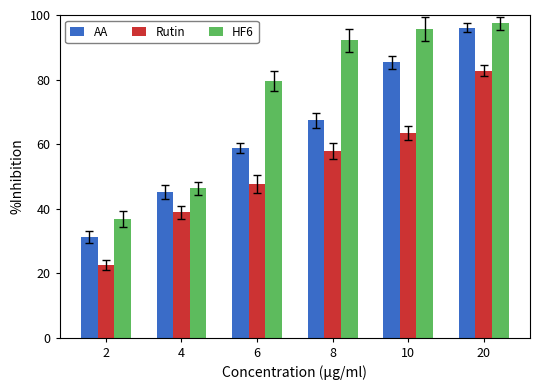

Which label corresponds to the smallest value in the chart?

2